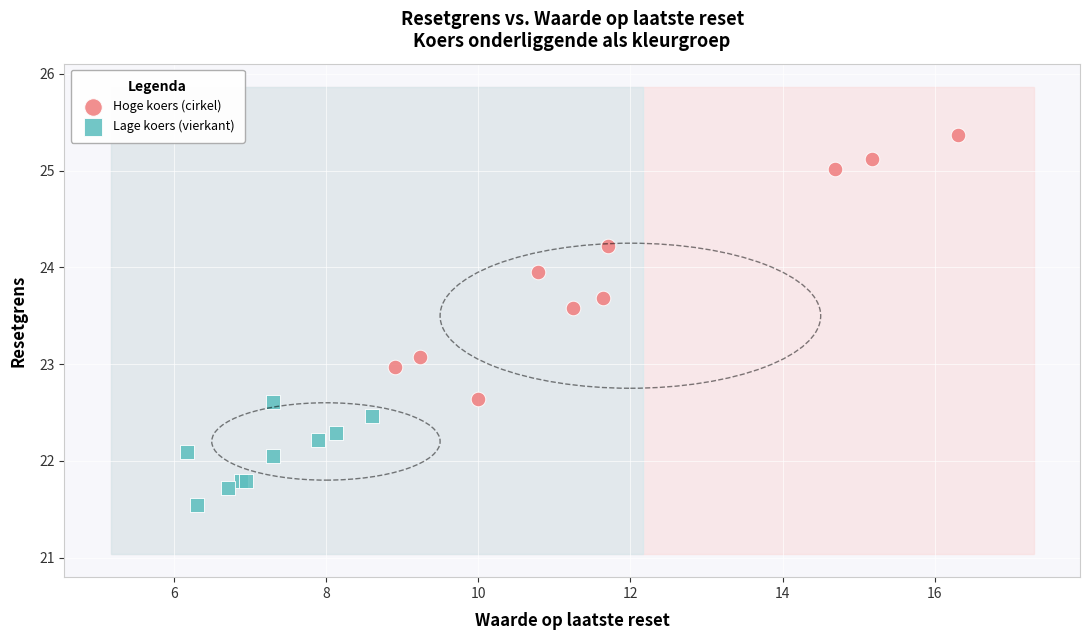

Which series contains the lowest Y value?

Lage koers (vierkant)